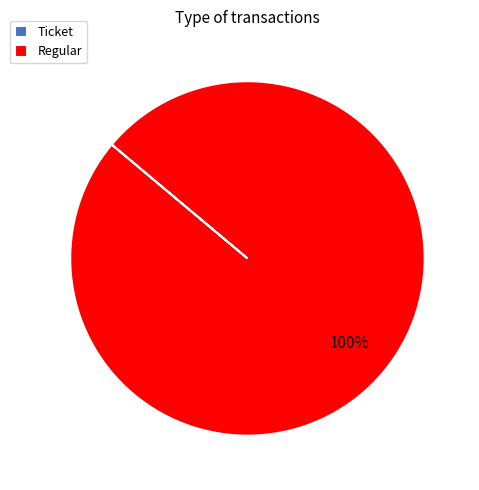

To the nearest percent, what is the difference between the largest and smallest slice percentages?

100%